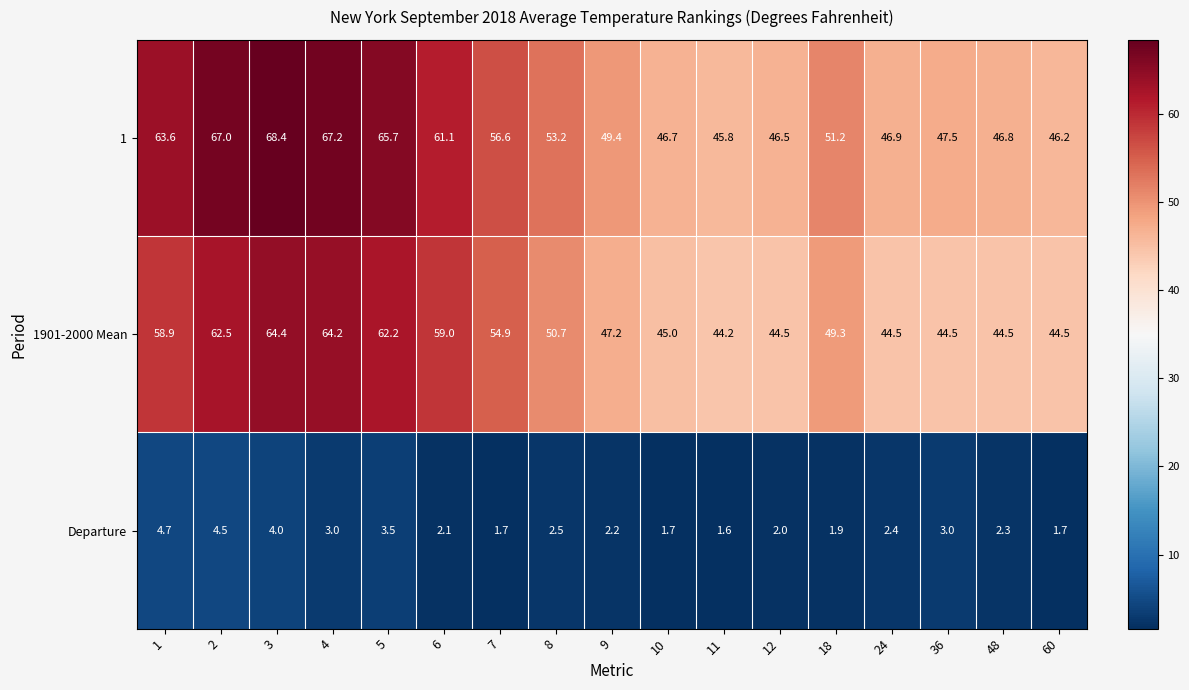

What value does the Departure series have at 48?

2.3